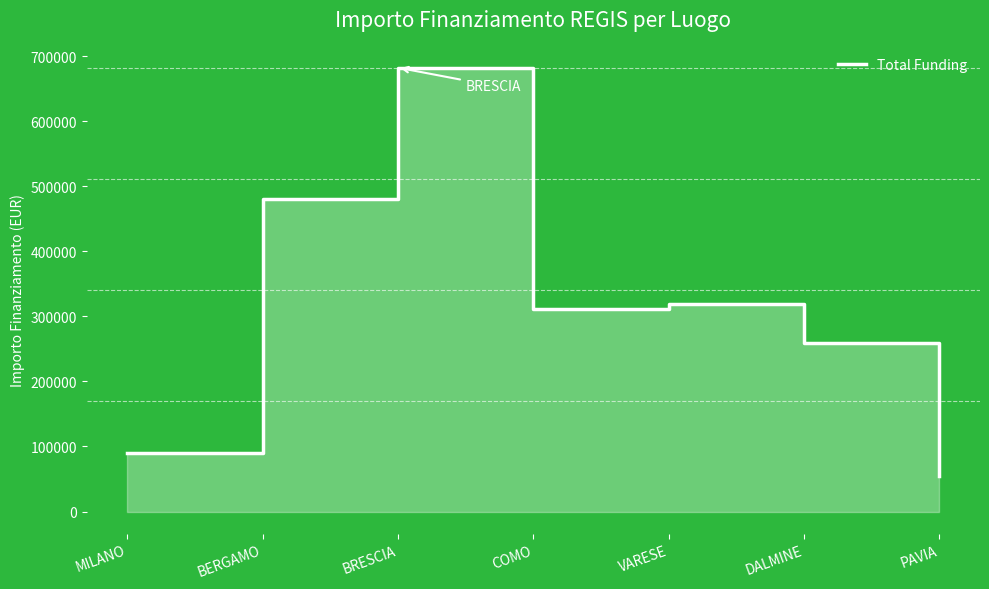

What is the label of the 2nd point from the right?

DALMINE